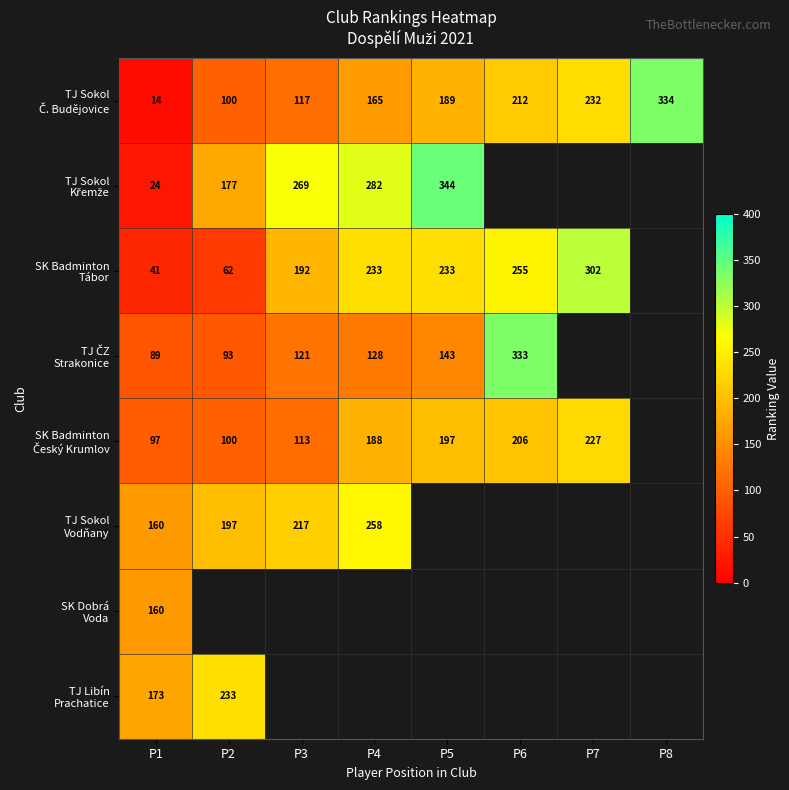

Which series has the largest range (max minus min)?

TJ Sokol Č. Budějovice